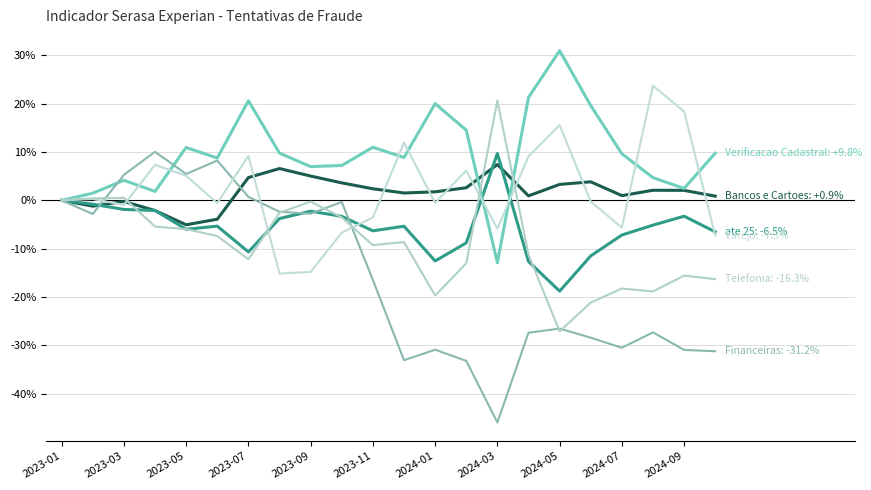

What is the label of the 4th point from the left?

2023-07